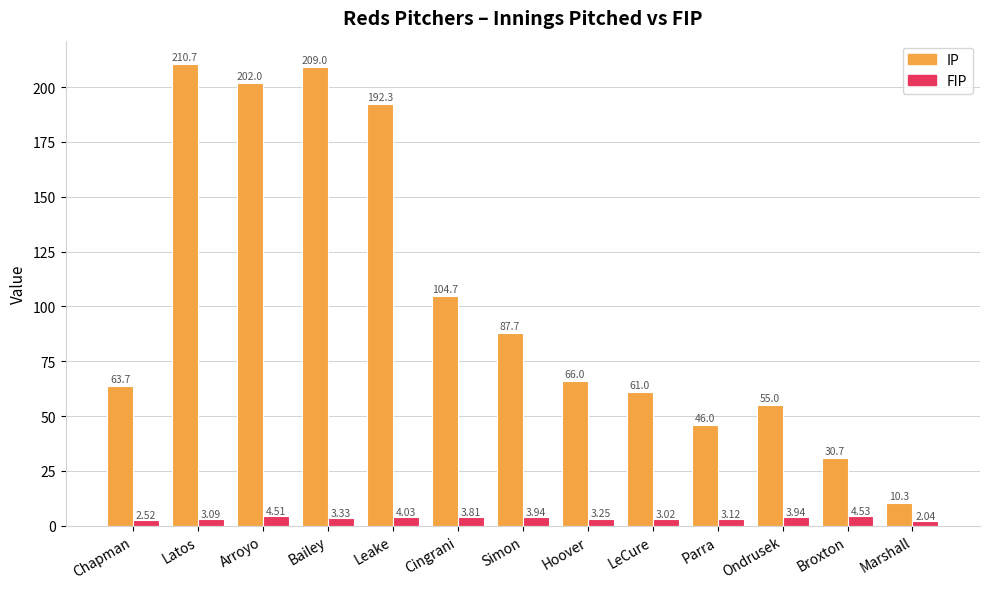

At which label does FIP first exceed 3?

Latos